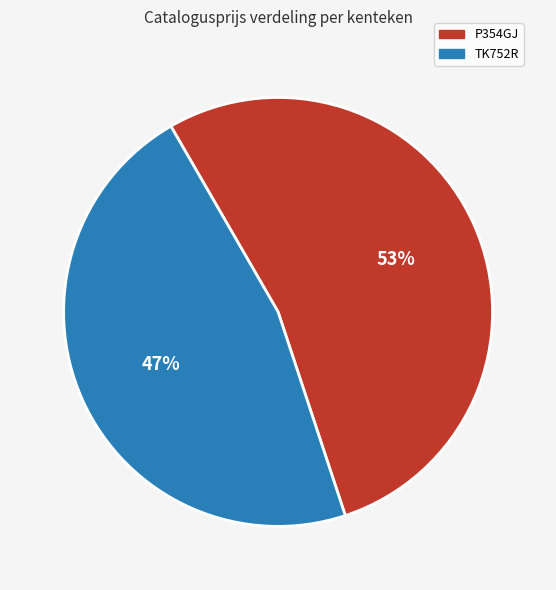

Combined, do TK752R and P354GJ account for over 50%?

Yes